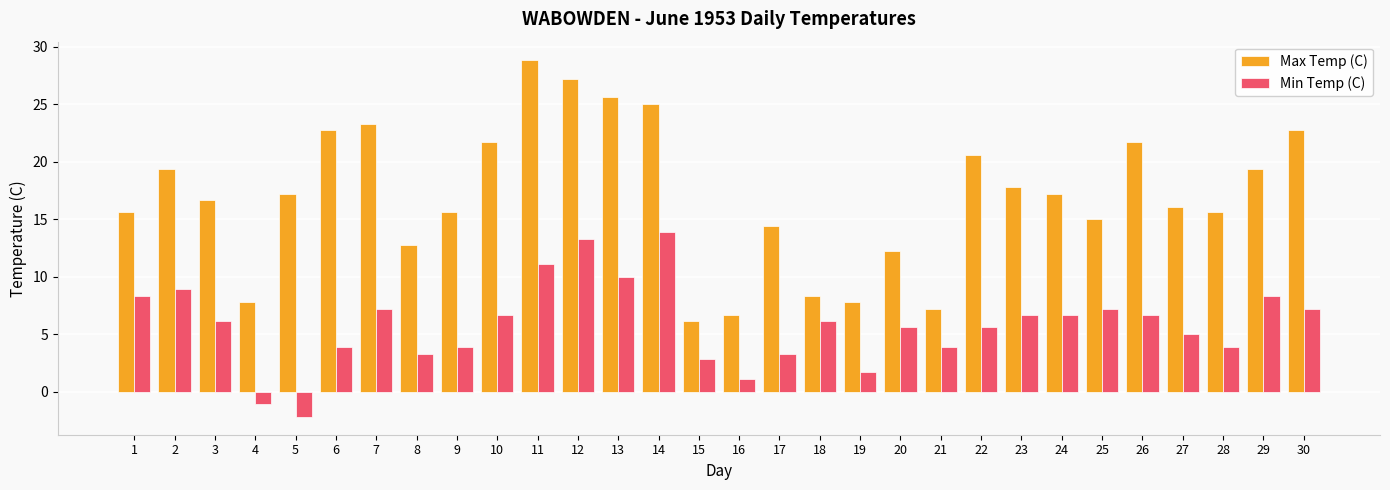

How many categories are shown in the chart?

30